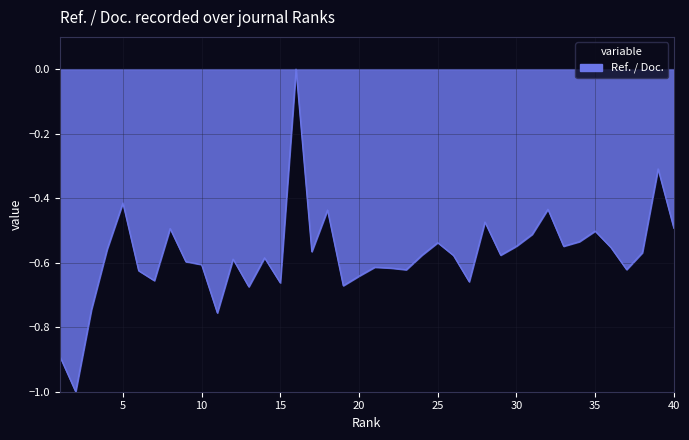

What is the difference between the maximum and minimum values?

1.0